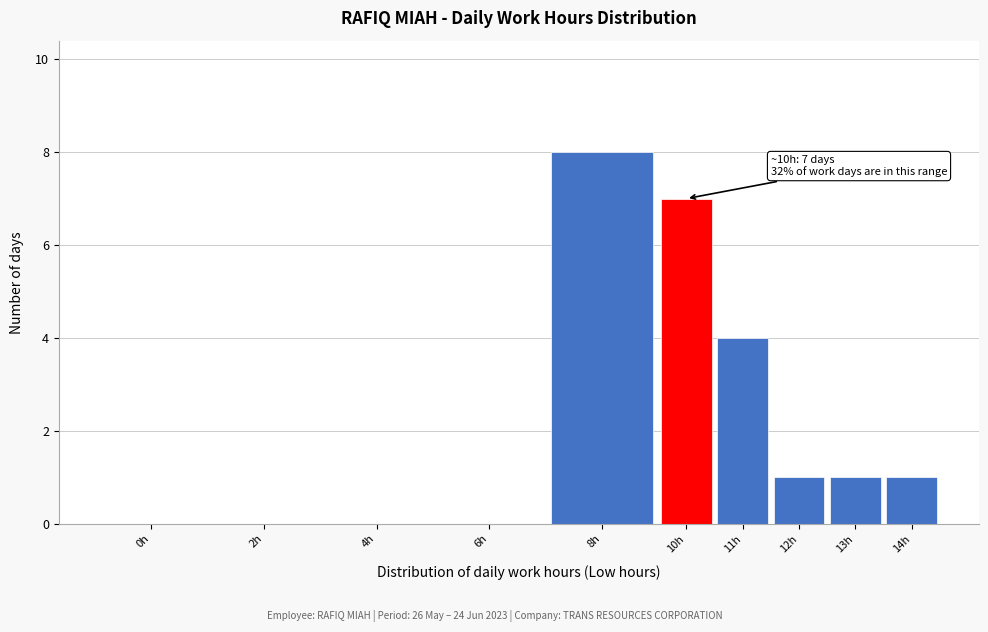

Reading right to left, what are all the values shown in this chart?

14h=1	13h=1	12h=1	11h=4	10h=7	8h=8	6h=0	4h=0	2h=0	0h=0